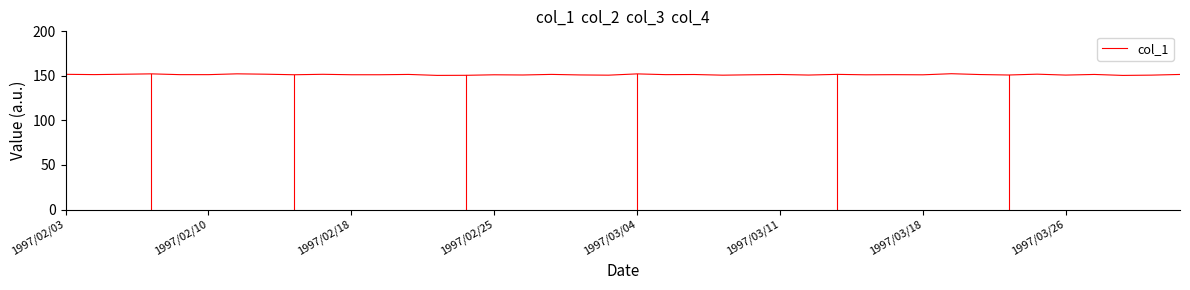

What is the greatest value displayed?

152.4